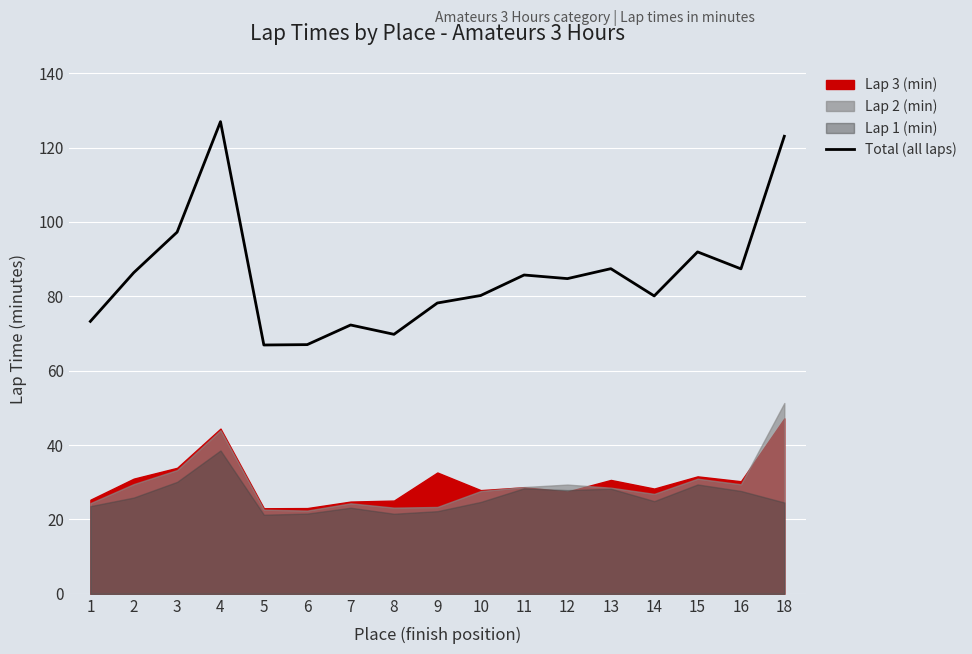

Does the chart display data point markers on the line(s)?

No